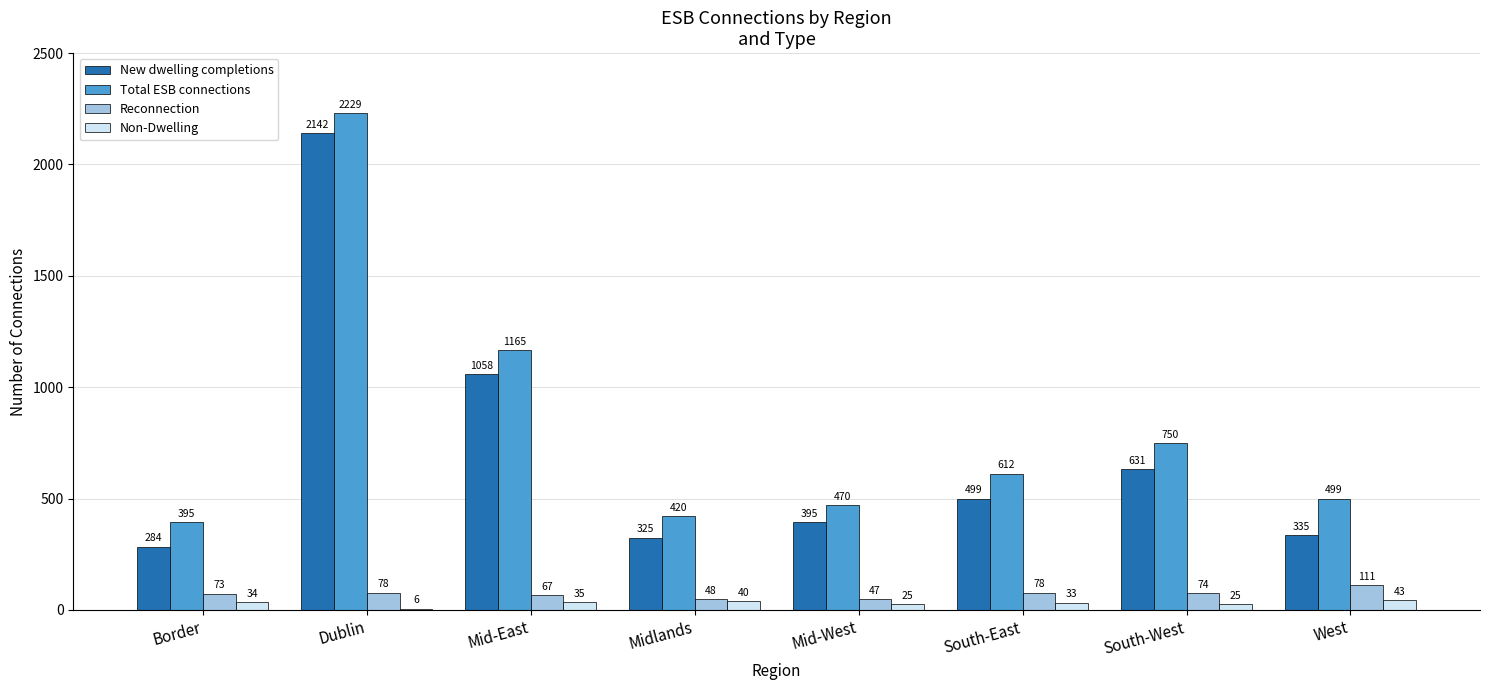

Reading right to left, extract all data points from this chart.

New dwelling completions: West=335	South-West=631	South-East=499	Mid-West=395	Midlands=325	Mid-East=1058	Dublin=2142	Border=284
Total ESB connections: West=499	South-West=750	South-East=612	Mid-West=470	Midlands=420	Mid-East=1165	Dublin=2229	Border=395
Reconnection: West=111	South-West=74	South-East=78	Mid-West=47	Midlands=48	Mid-East=67	Dublin=78	Border=73
Non-Dwelling: West=43	South-West=25	South-East=33	Mid-West=25	Midlands=40	Mid-East=35	Dublin=6	Border=34